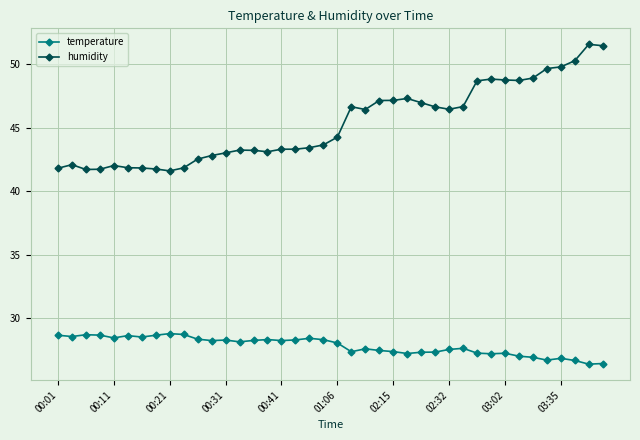

List the series in order of their peak value, lowest first.

temperature, humidity